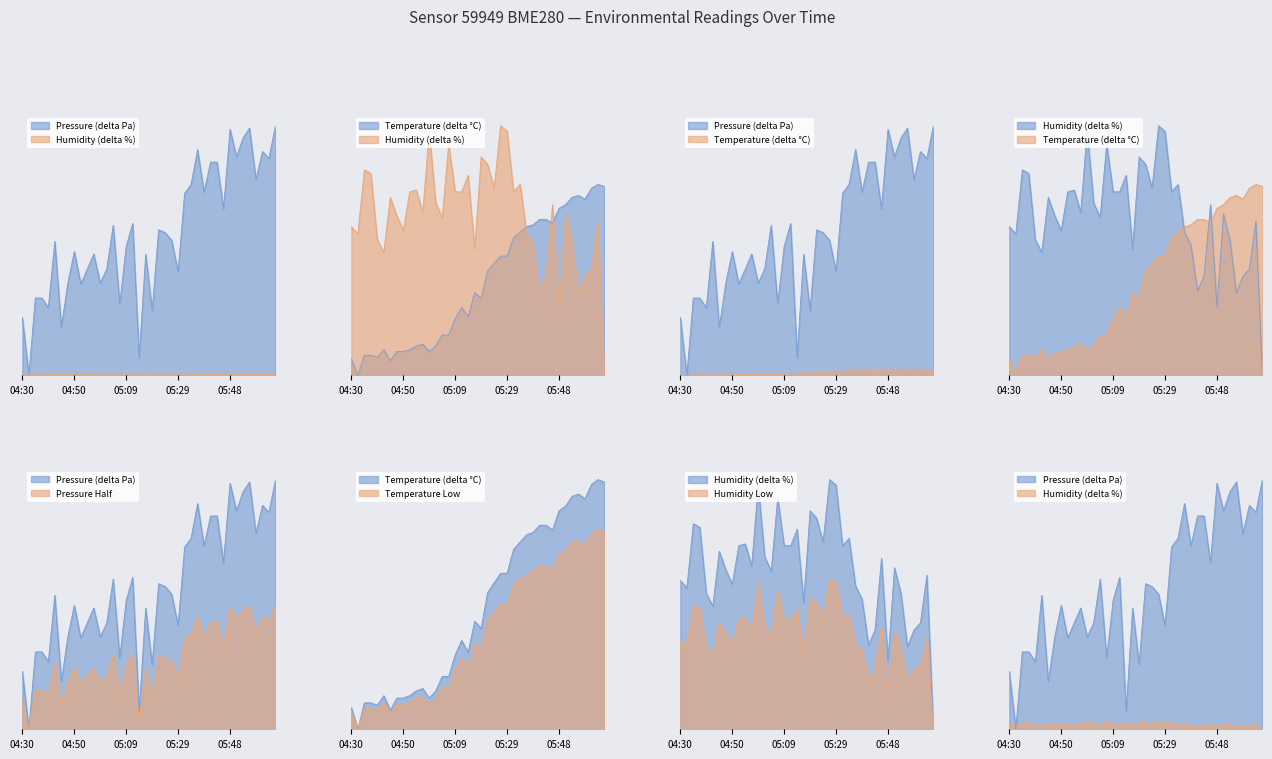

Which series changed the most between 3 and 31?

pressure